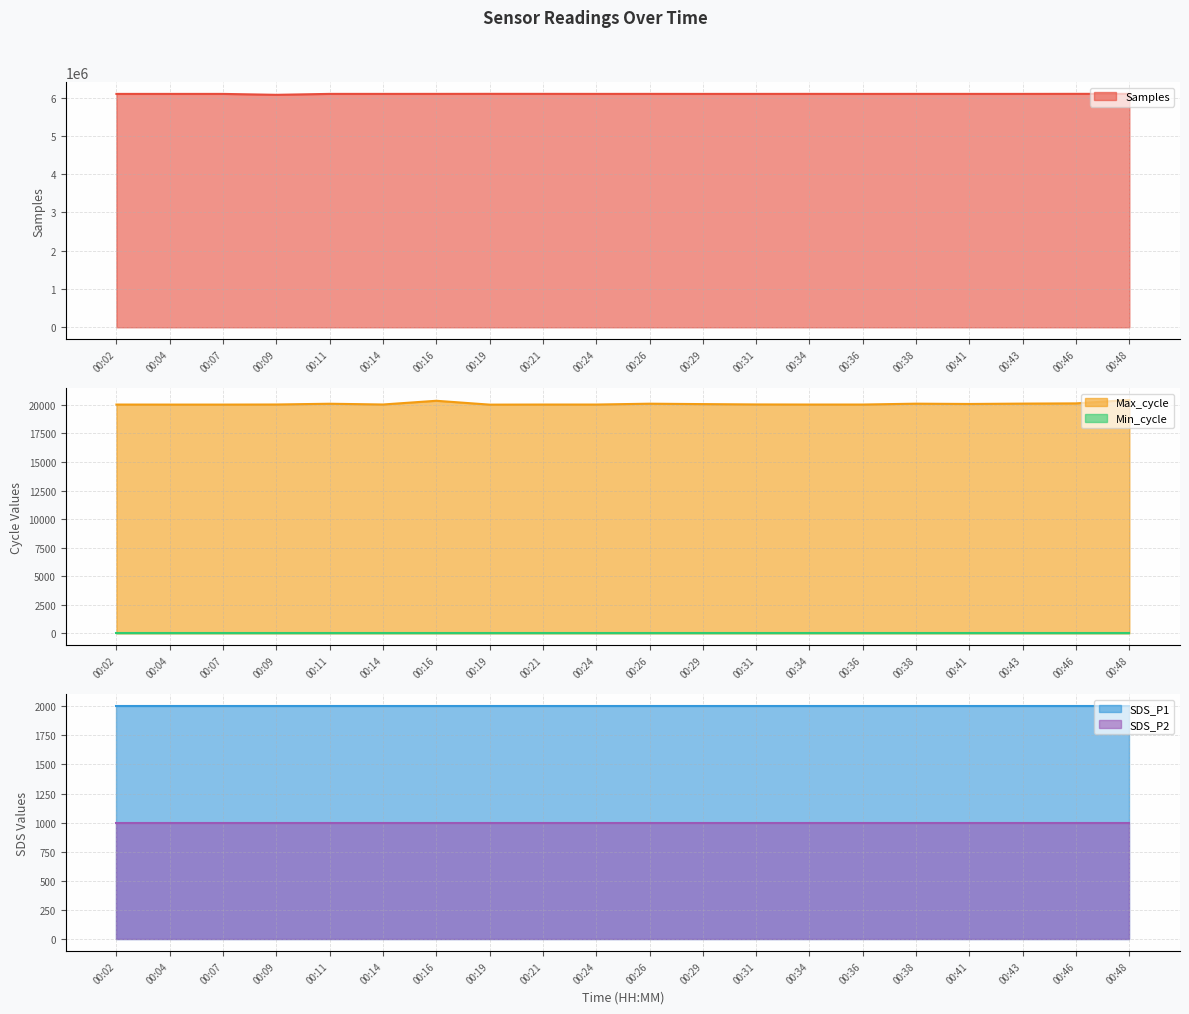

Which series has the widest spread of values?

Samples